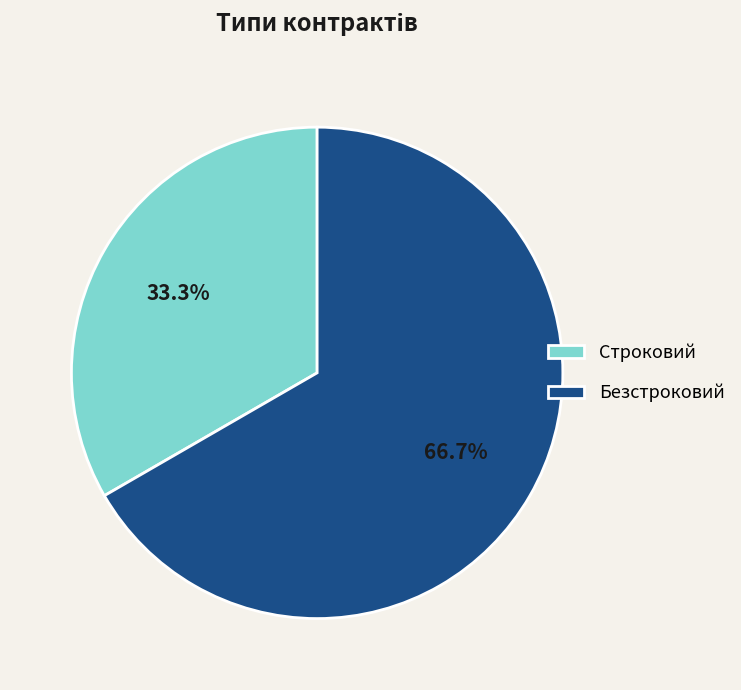

Does Строковий account for over 50% of the chart?

No